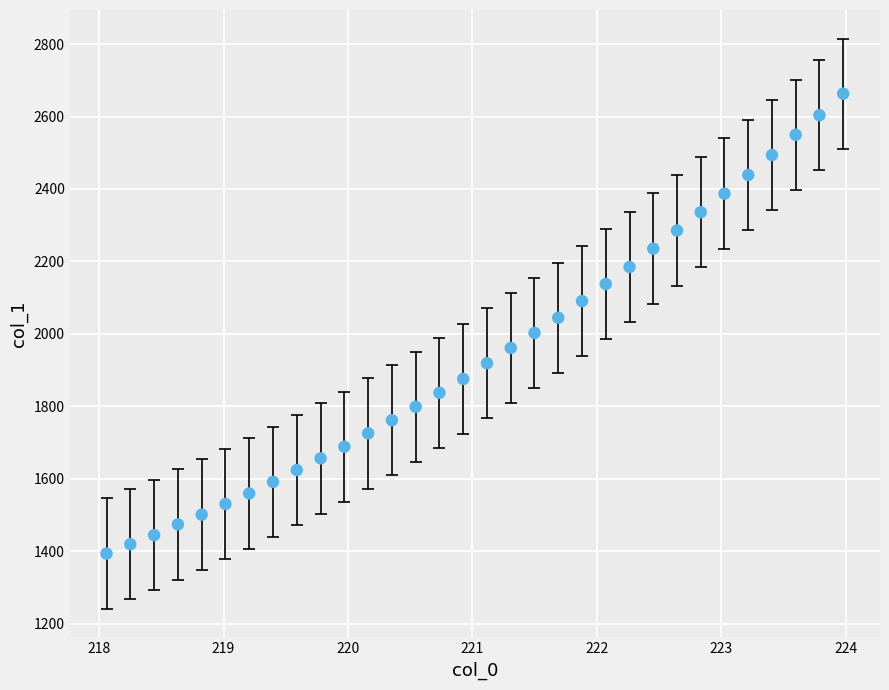

What is the range of Y values (max minus min)?

1269.6